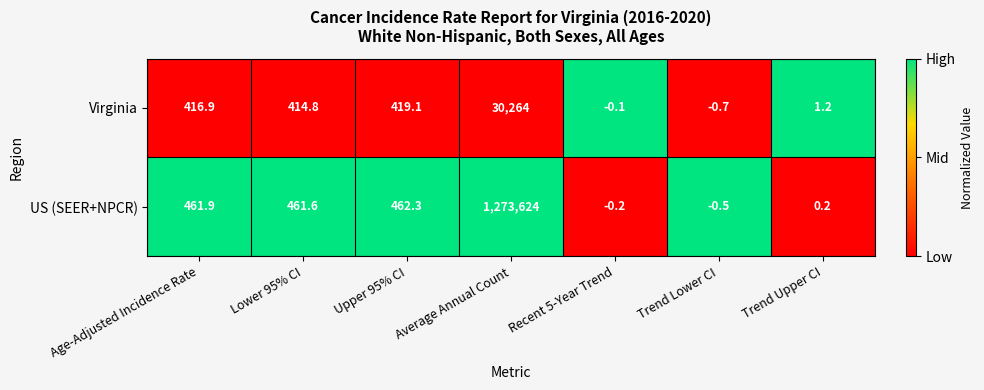

List the series in order of their peak value, lowest first.

Virginia, US (SEER+NPCR)